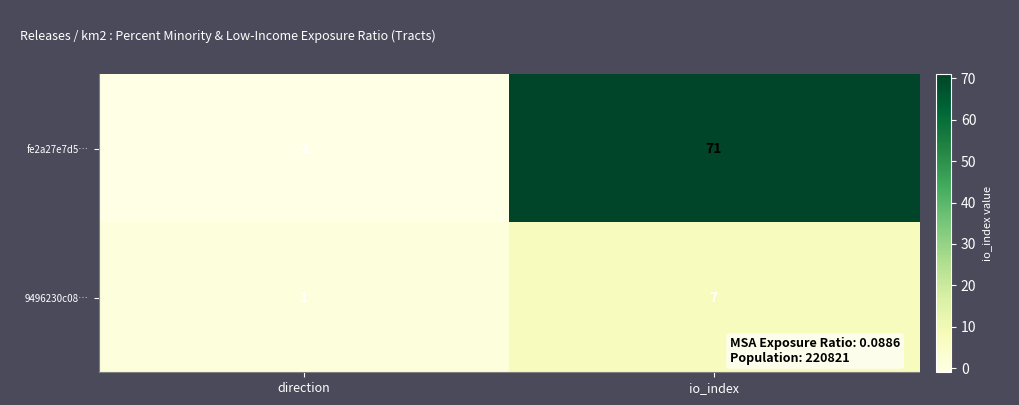

Which category has the highest value across all series?

io_index